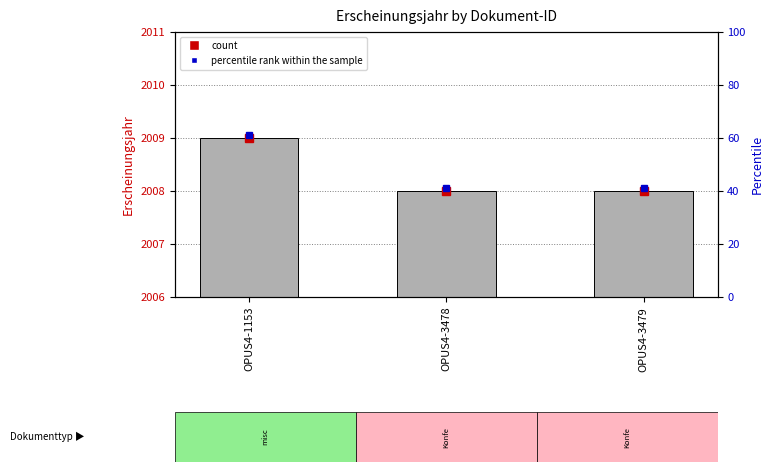

What is the value of the 3rd bar from the left?

2008